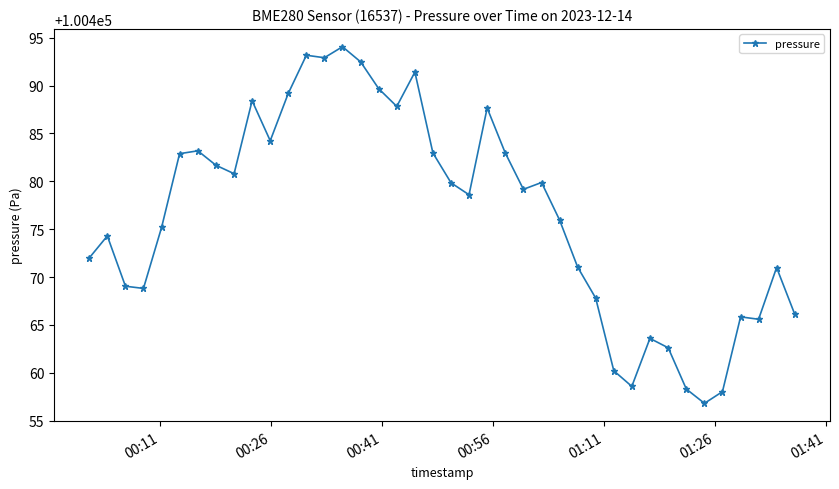

What is the value of the 30th point from the left?

100460.2